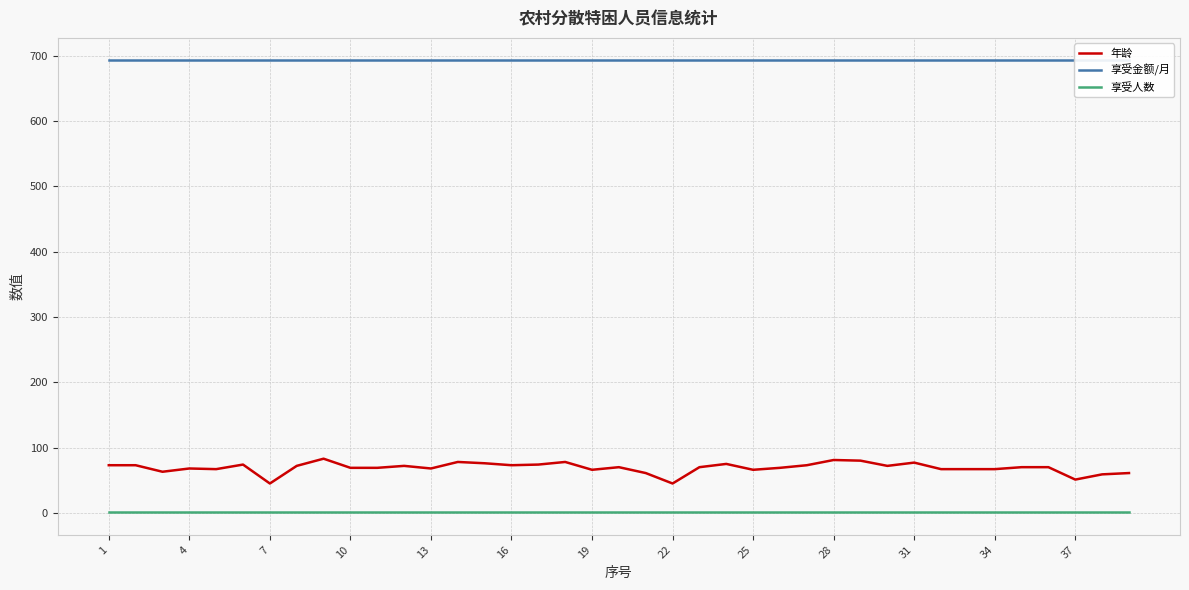

What is the sum of the 年龄 values at 19 and 13?

134